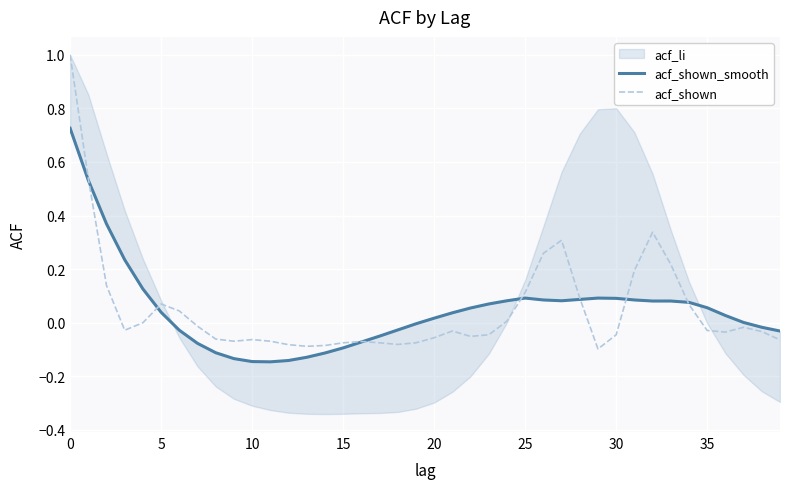

What is the maximum value for acf_shown?

1.0